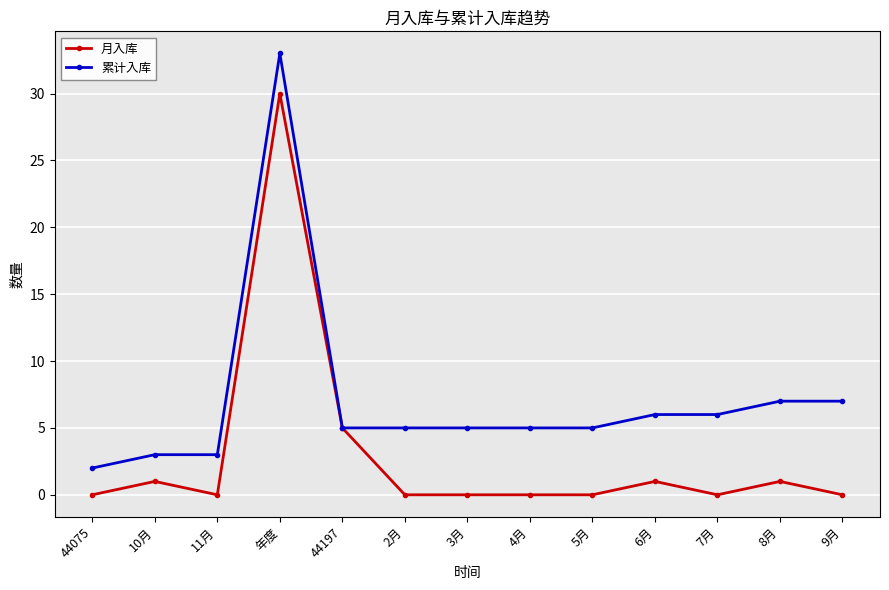

What is the sum of all 累计入库 values?

92